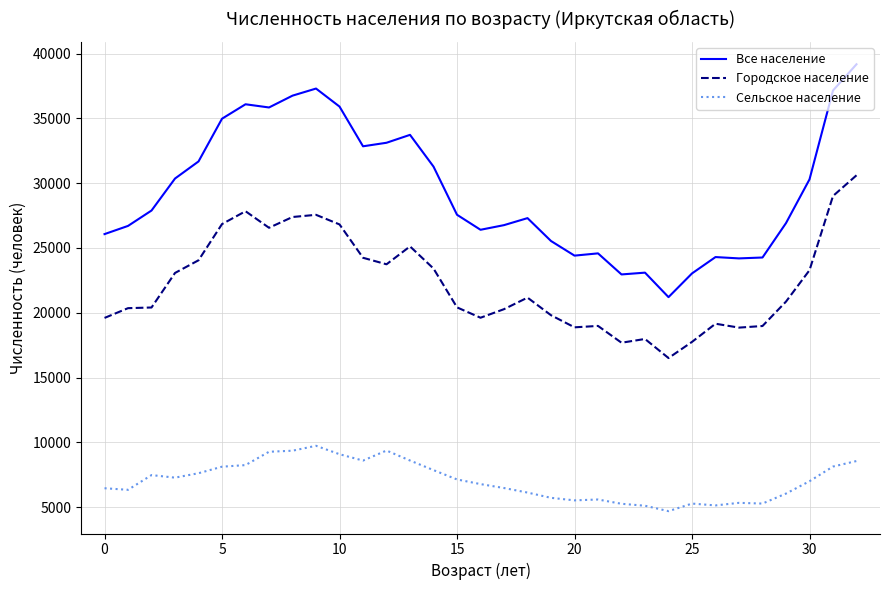

True or false: Сельское население and Городское население cross at least once.

False